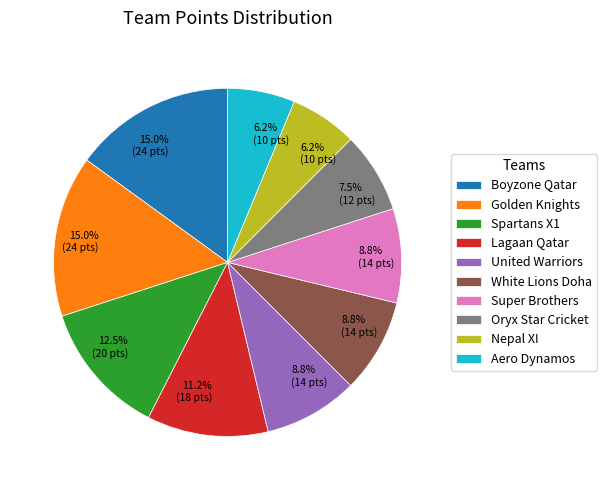

Does United Warriors account for over 50% of the chart?

No